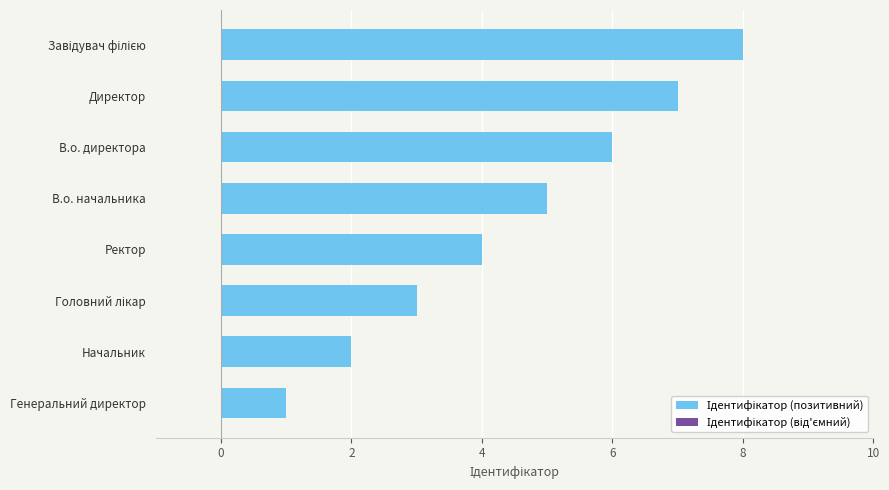

True or false: the data shows 5 at В.о. начальника.

True